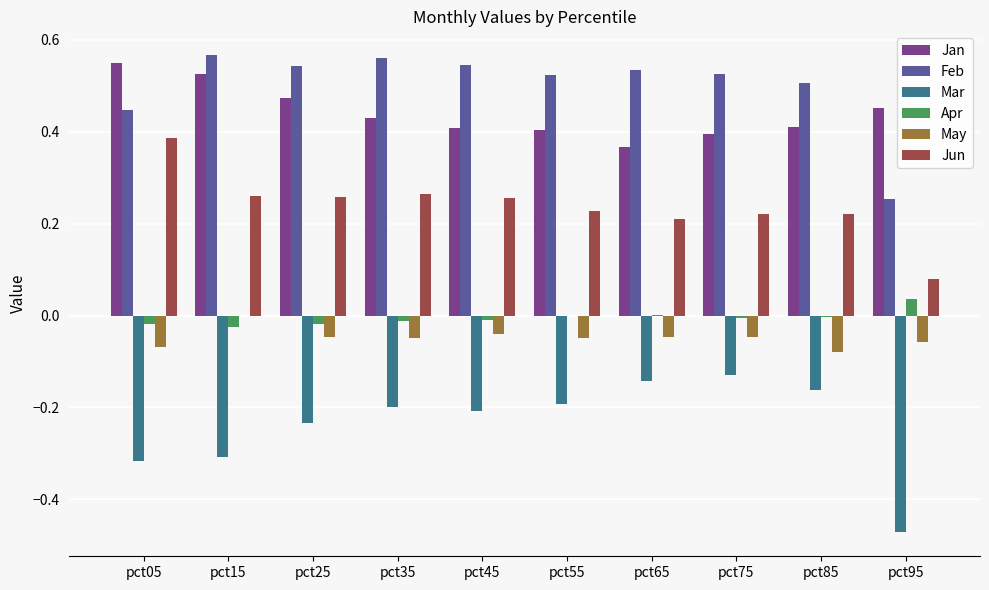

Which category has the highest value in the Jan series?

pct05